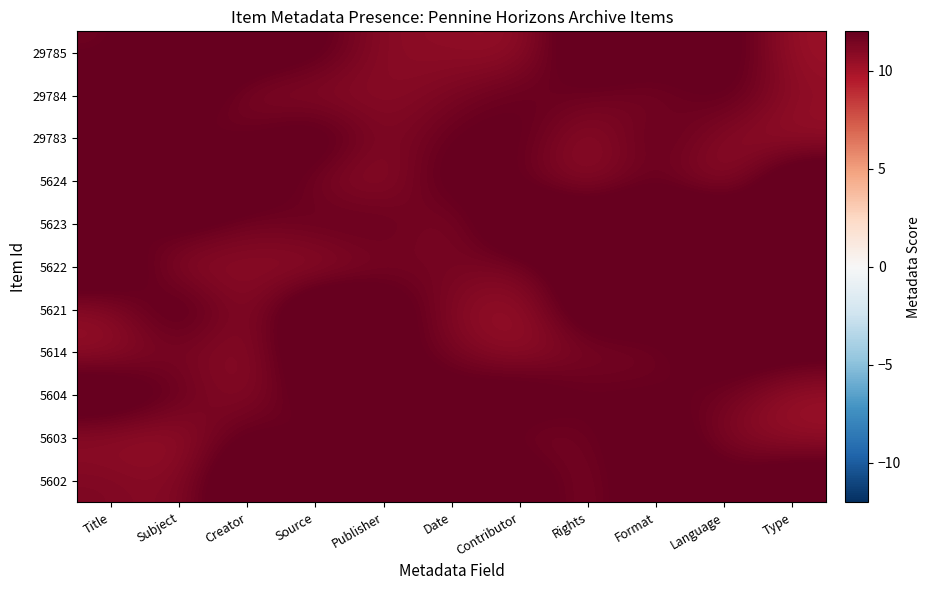

Count the number of data series in this chart.

11